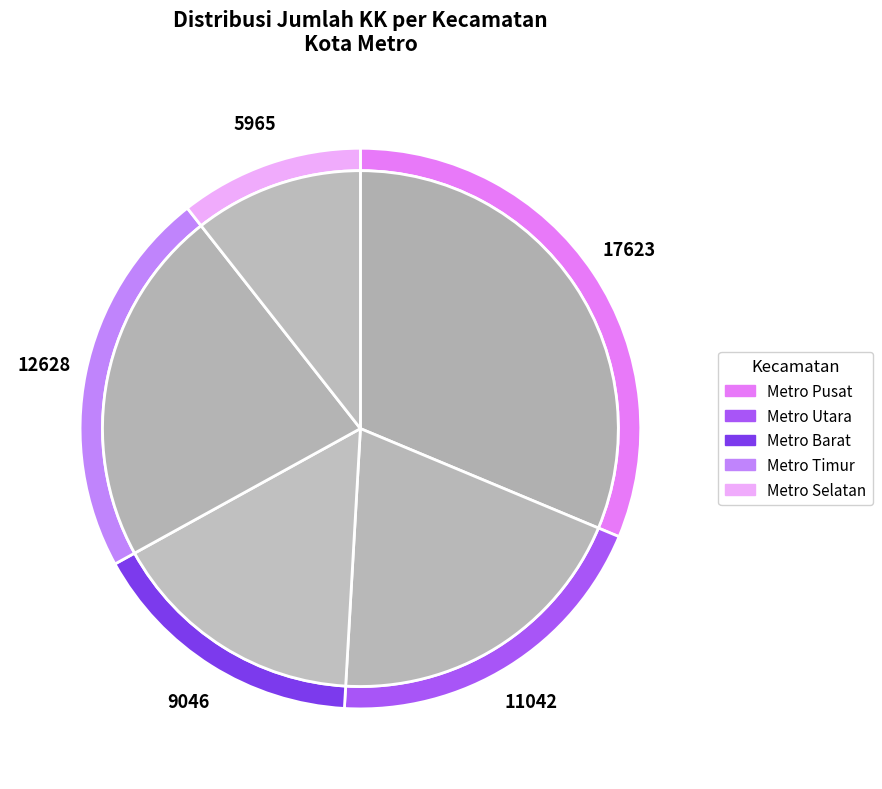

What is the change in value from Metro Timur to Metro Selatan?

-6663